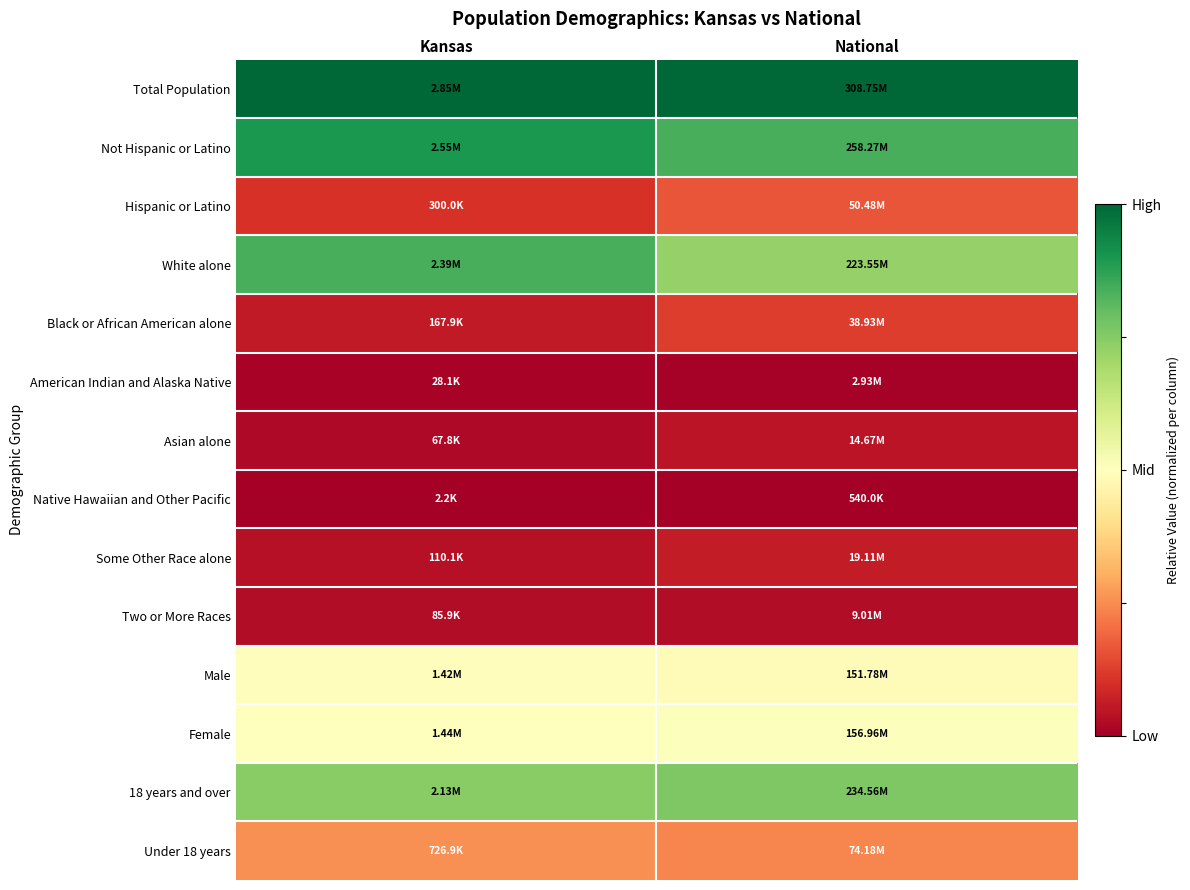

At which category is the sum across all series the highest?

Kansas